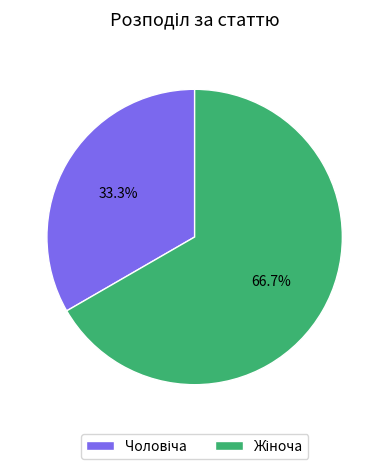

Is there any slice that represents more than half of the pie?

Yes